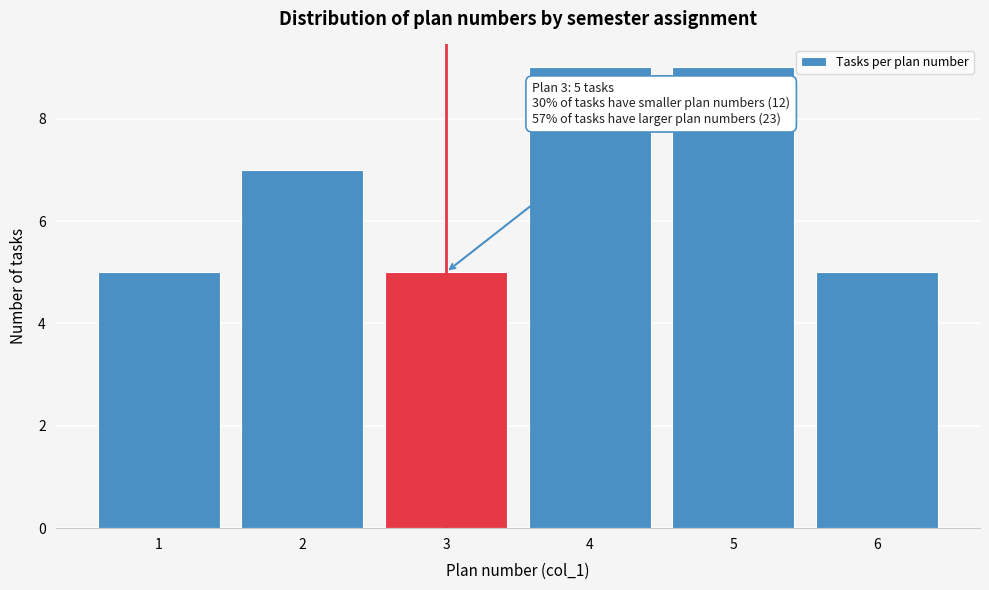

Reading left to right, extract all data points from this chart.

1=5	2=7	3=5	4=9	5=9	6=5